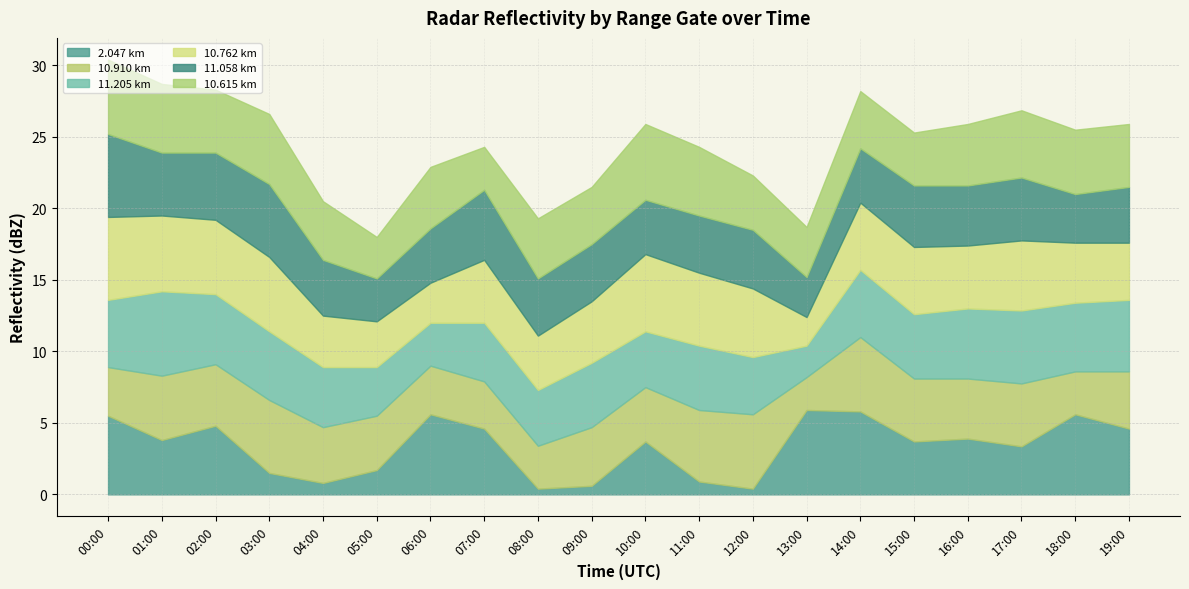

At which category does 10.615 km reach its first local peak?

03:00